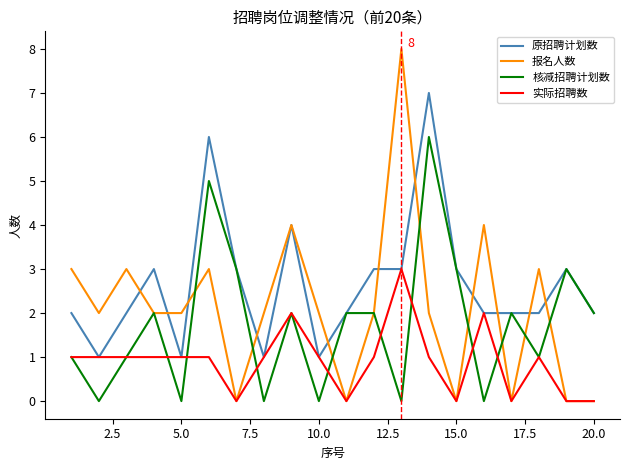

Rank the series by their maximum value, from lowest to highest.

实际招聘数, 核减招聘计划数, 原招聘计划数, 报名人数